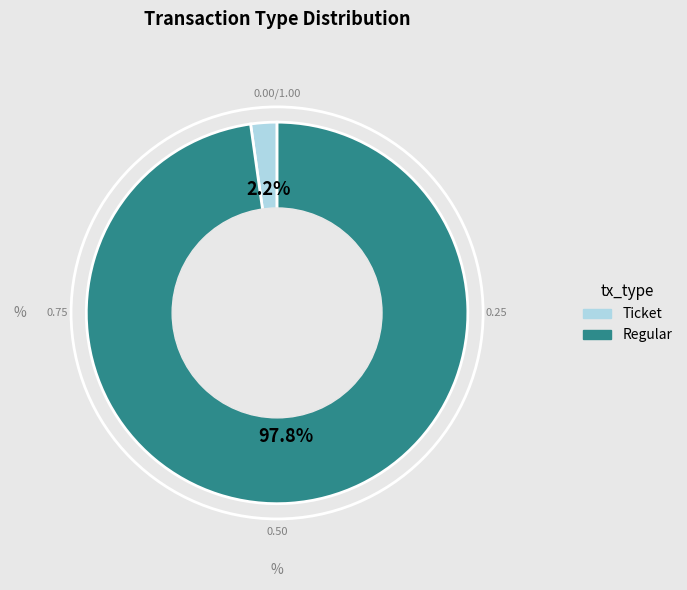

Which category has the smallest portion of the pie?

Ticket